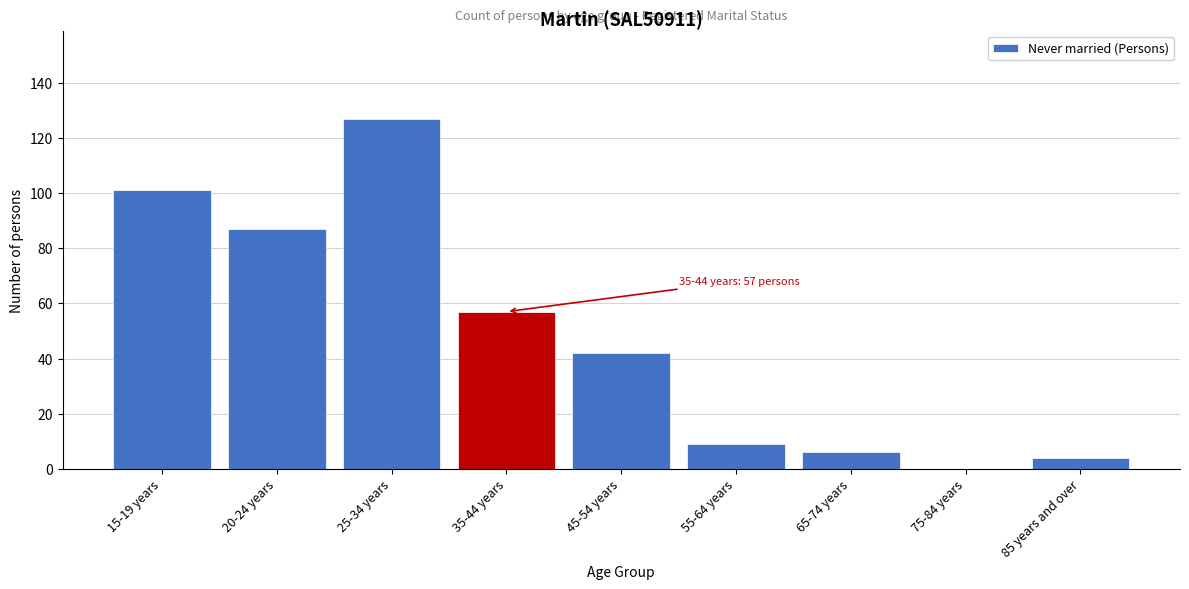

Reading left to right, transcribe all the data shown in this chart.

15-19 years=101	20-24 years=87	25-34 years=127	35-44 years=57	45-54 years=42	55-64 years=9	65-74 years=6	75-84 years=0	85 years and over=4